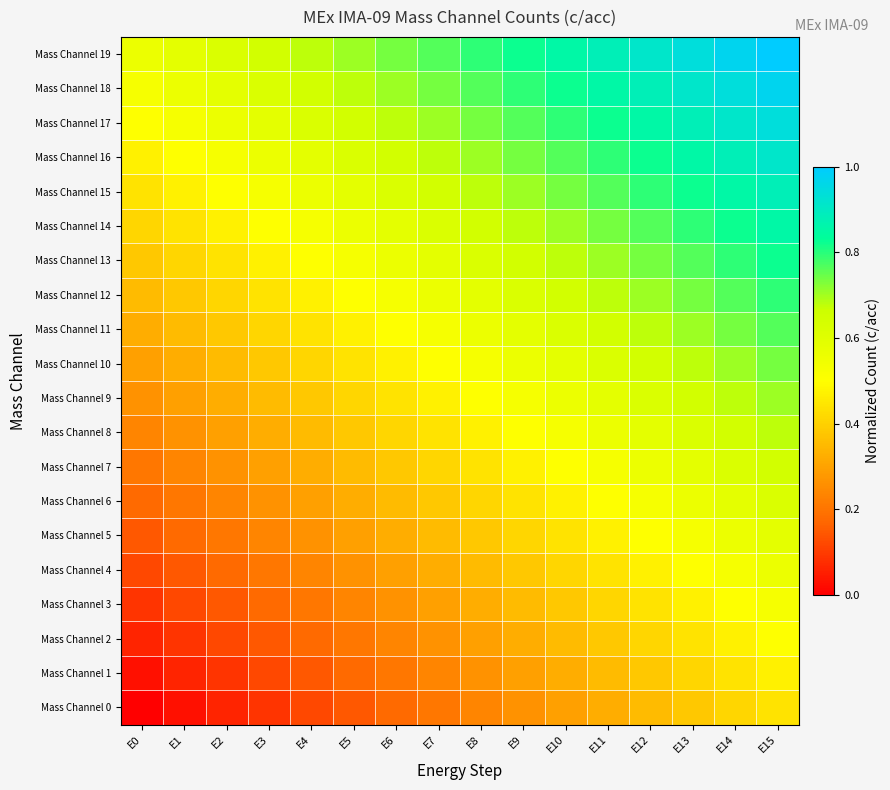

Count the number of categories in the chart.

16